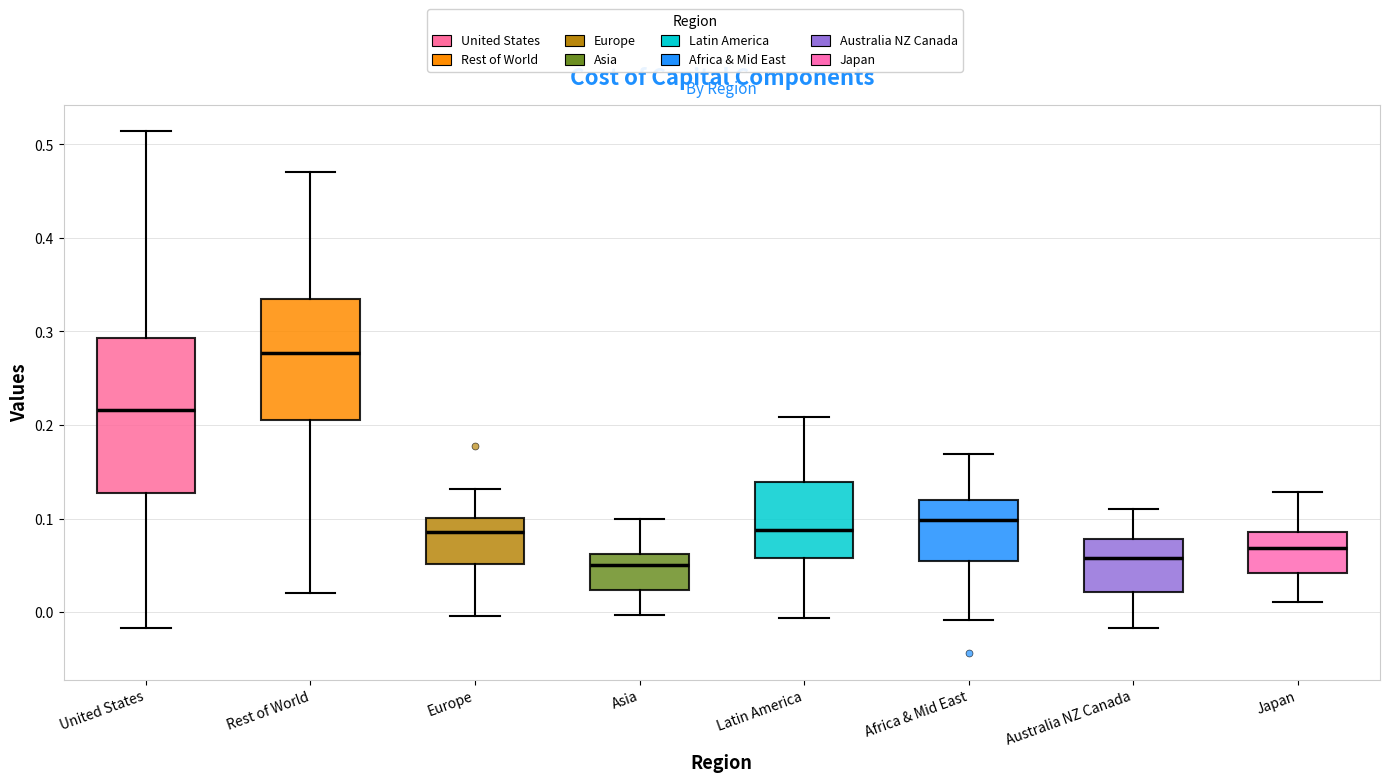

Where is the lower edge of the box for Japan on the y-axis? The values are not printed on the chart, so give them approximately, as read against the axis.

0.04